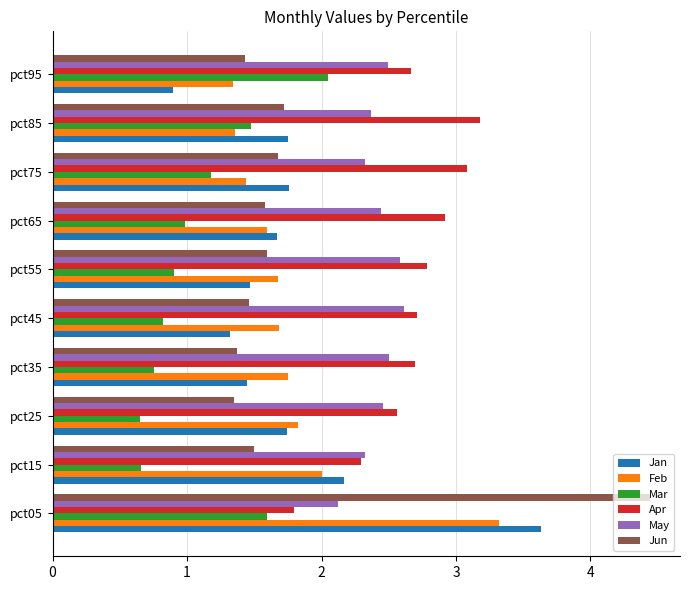

How many series are shown in this chart?

6